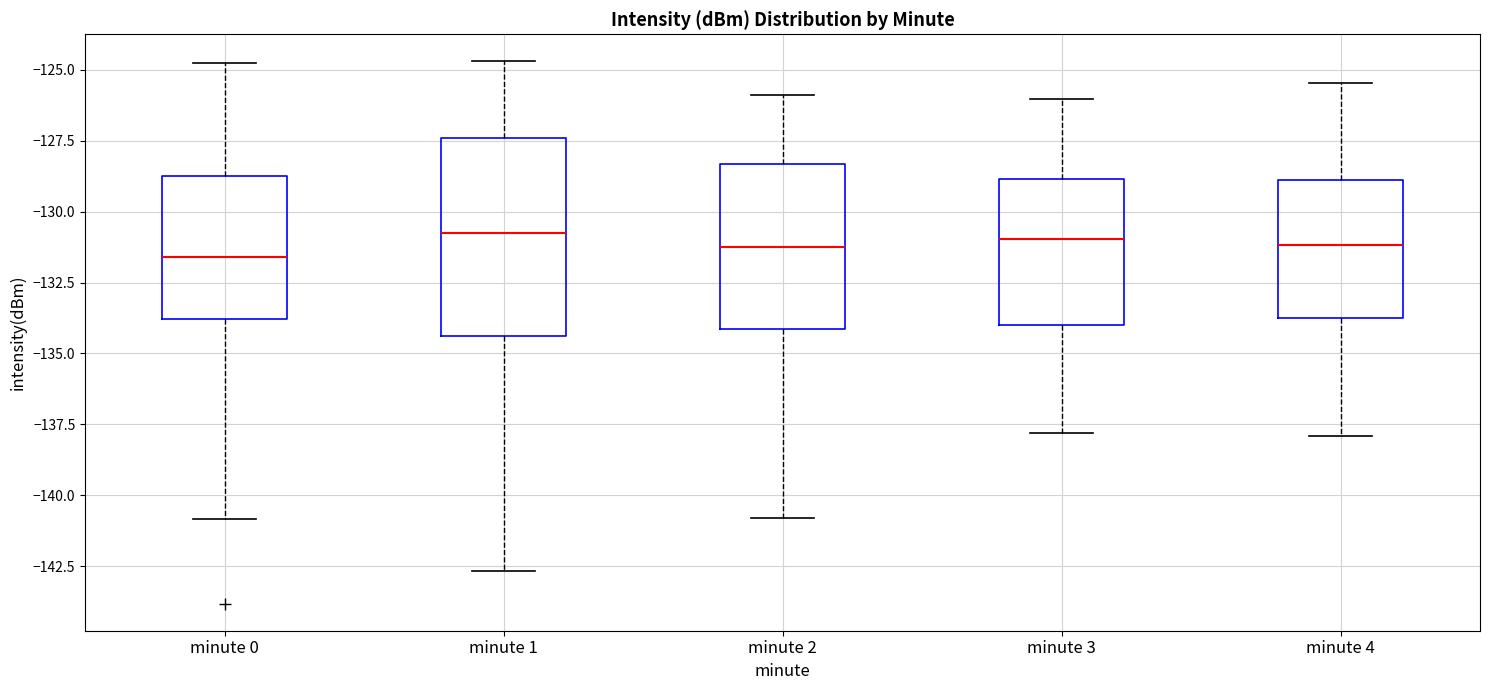

Where does the upper whisker of the box for minute 1 end on the y-axis? The values are not printed on the chart, so give them approximately, as read against the axis.

-124.5